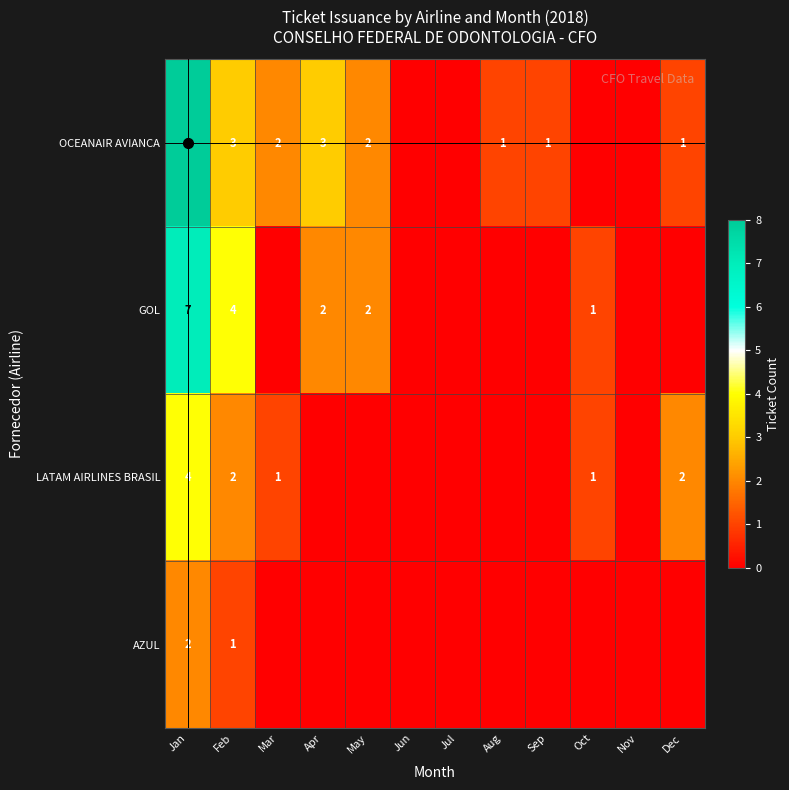

The OCEANAIR AVIANCA series shows 0 at Sep. True or false?

False